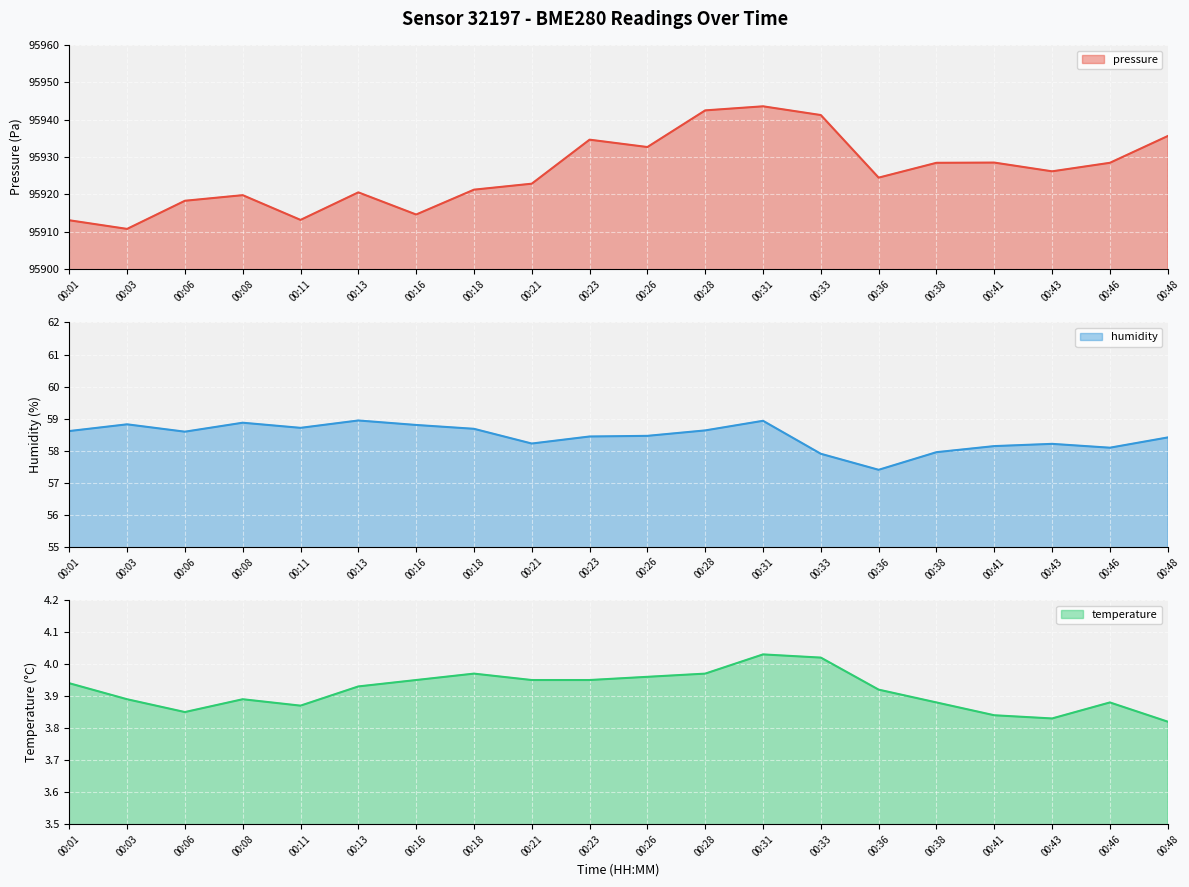

What are all the series names shown in the legend?

pressure, humidity, temperature